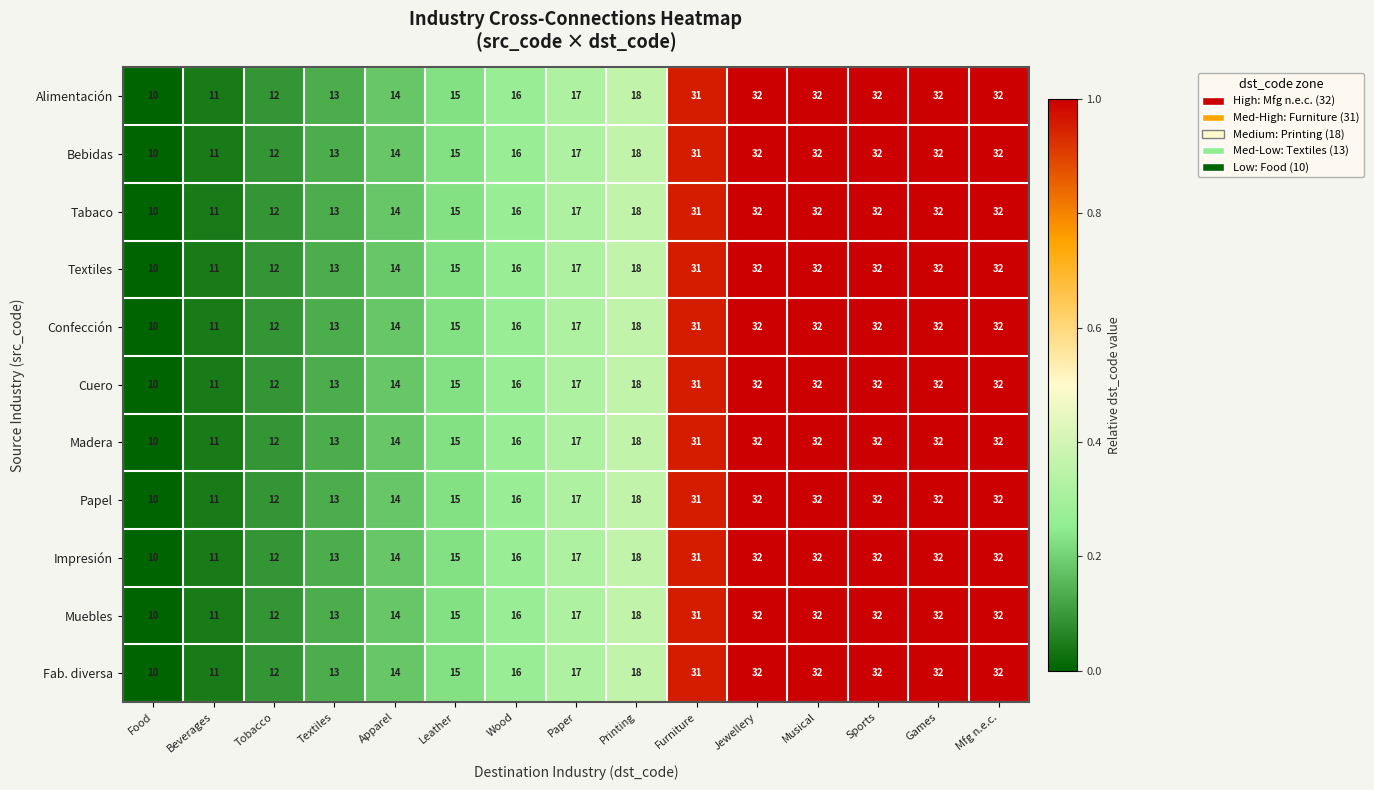

The Textiles series shows 20 at Textiles. True or false?

False